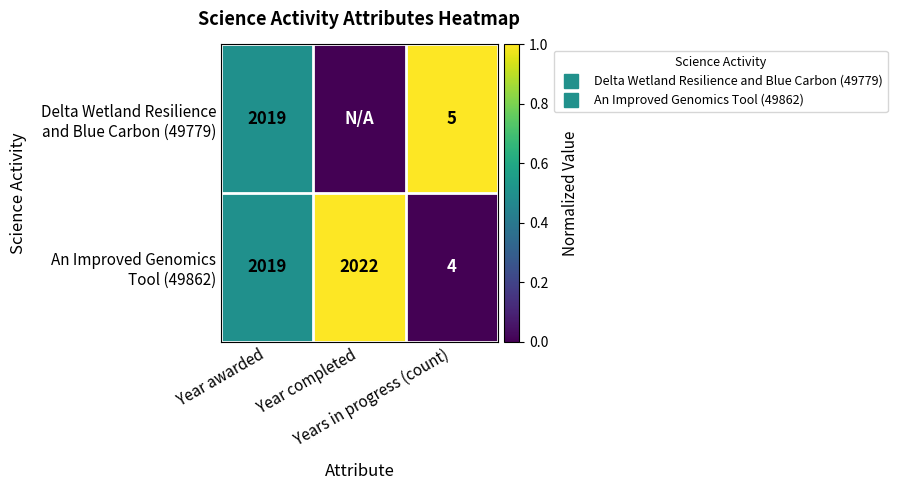

Is it true that Delta Wetland Resilience and Blue Carbon (49779) equals 0.4 at Year completed?

False